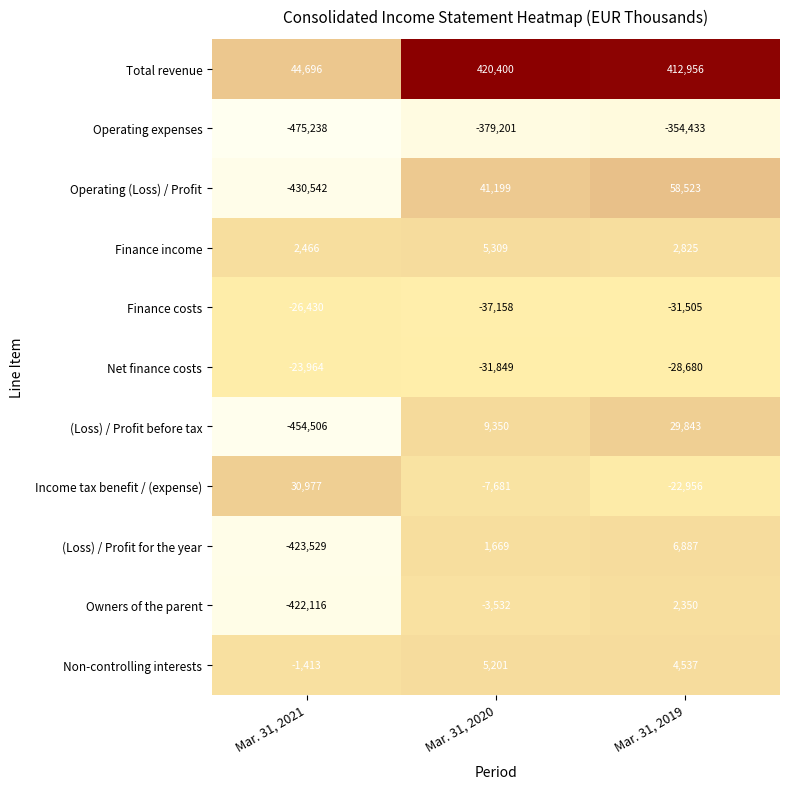

List the series in order of their peak value, highest first.

Total revenue, Operating (Loss) / Profit, Income tax benefit / (expense), (Loss) / Profit before tax, (Loss) / Profit for the year, Finance income, Non-controlling interests, Owners of the parent, Net finance costs, Finance costs, Operating expenses